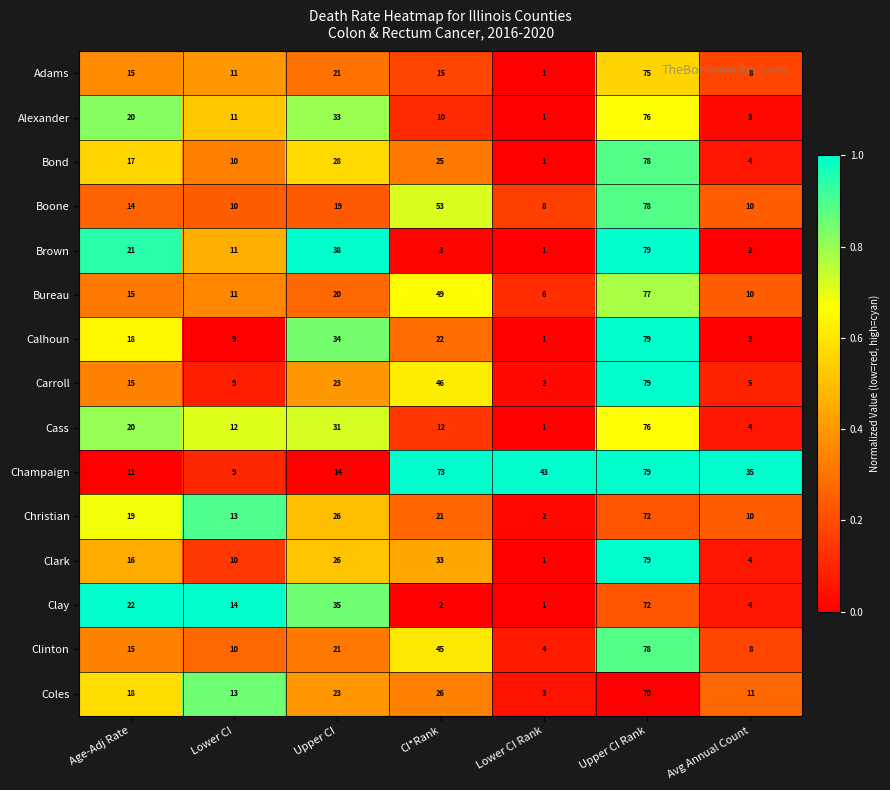

At which category is the sum across all series the highest?

Upper CI Rank